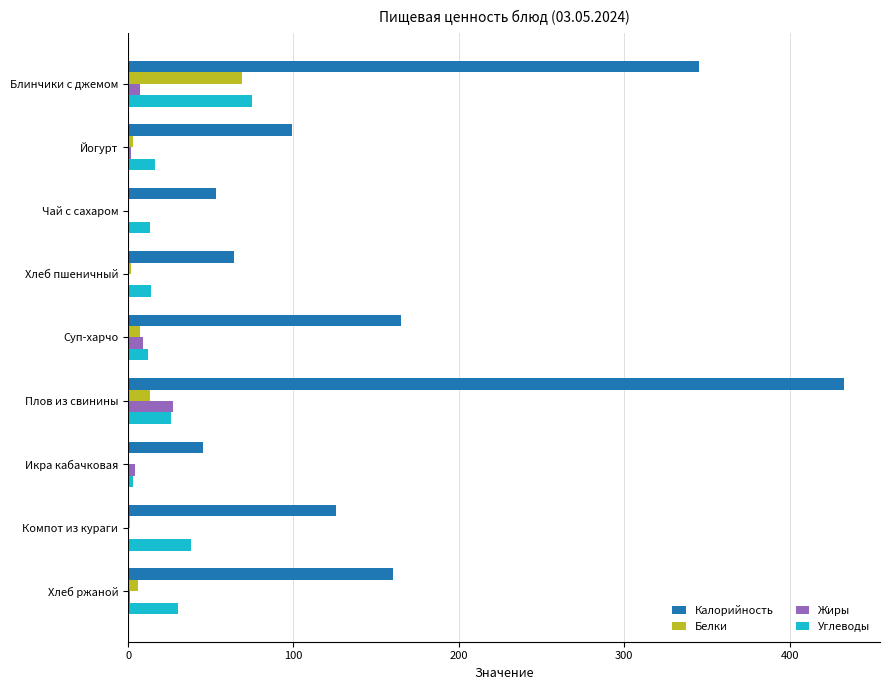

Count the number of categories in the chart.

9